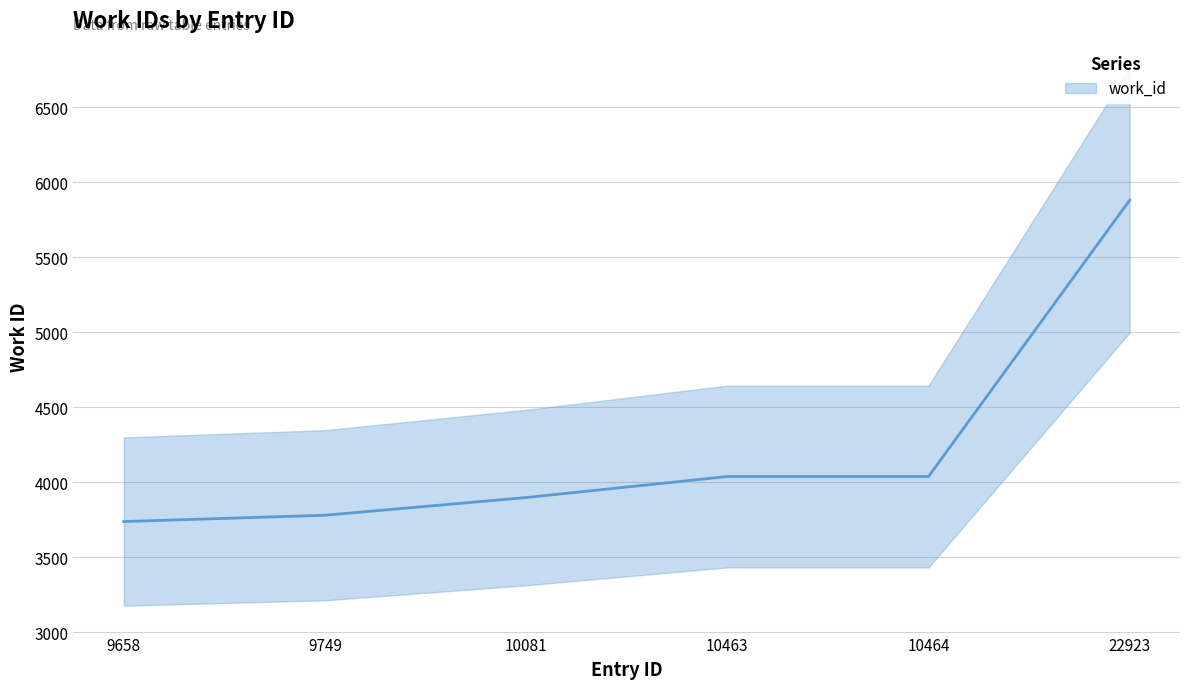

What is the minimum value shown in the chart?

3738